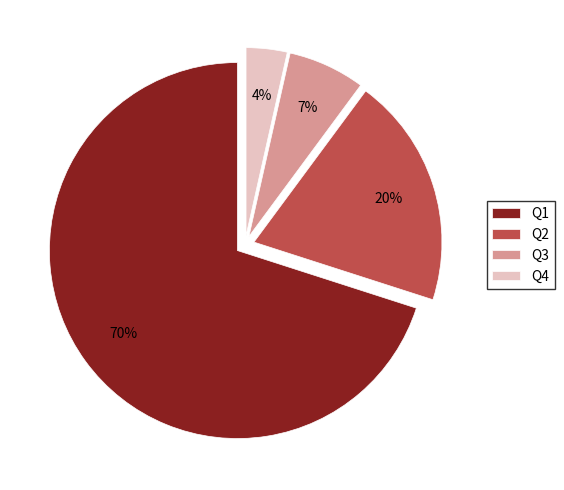

To the nearest percent, what percentage of the pie is Q4?

4%